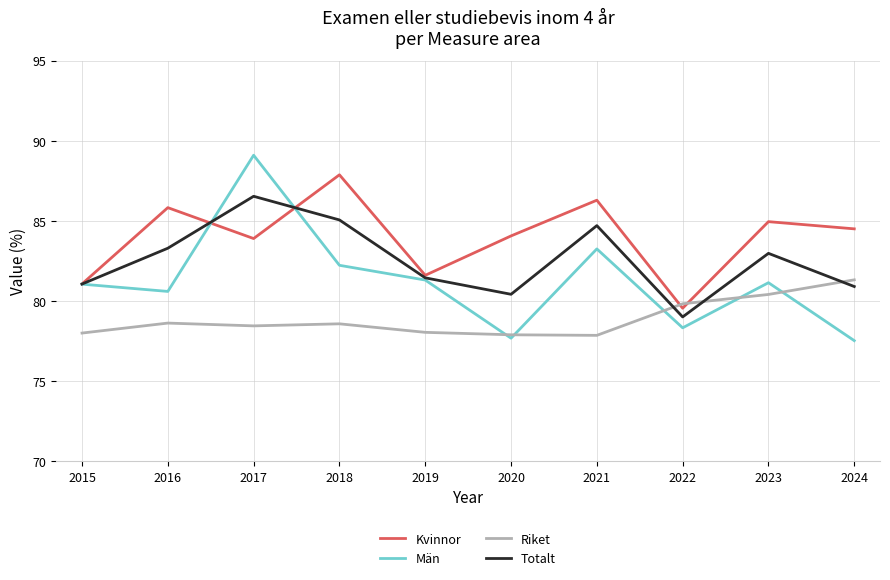

True or false: Kvinnor and Riket cross at least once.

True